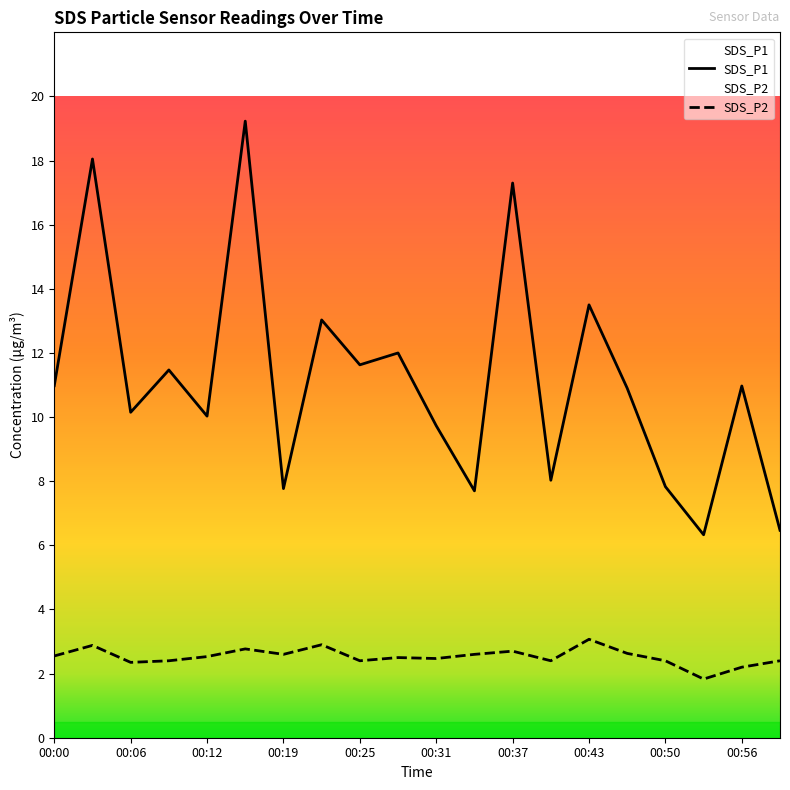

Which category has the lowest value across all series?

00:53